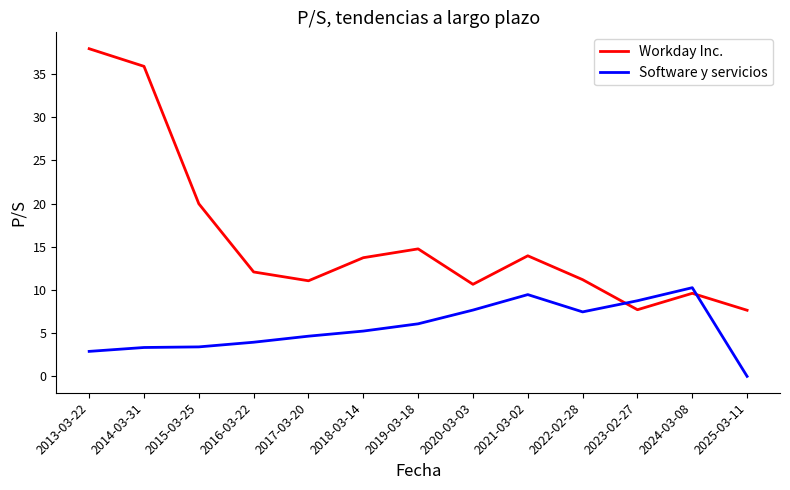

Which series has the largest range (max minus min)?

Workday Inc.